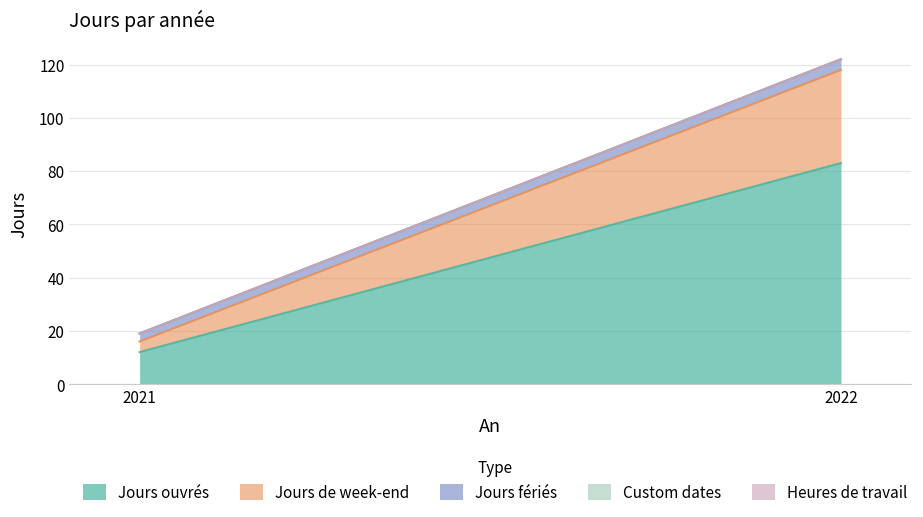

What are all the series names shown in the legend?

Jours ouvrés, Jours de week-end, Jours fériés, Custom dates, Heures de travail